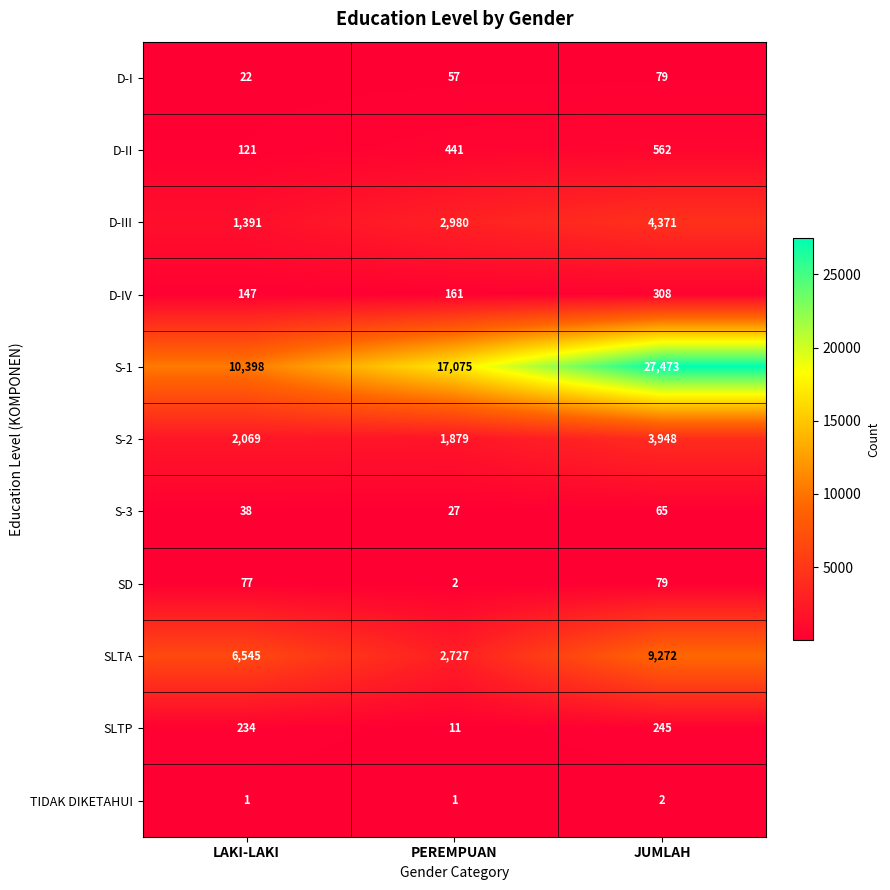

What is the maximum value shown in the chart?

27473